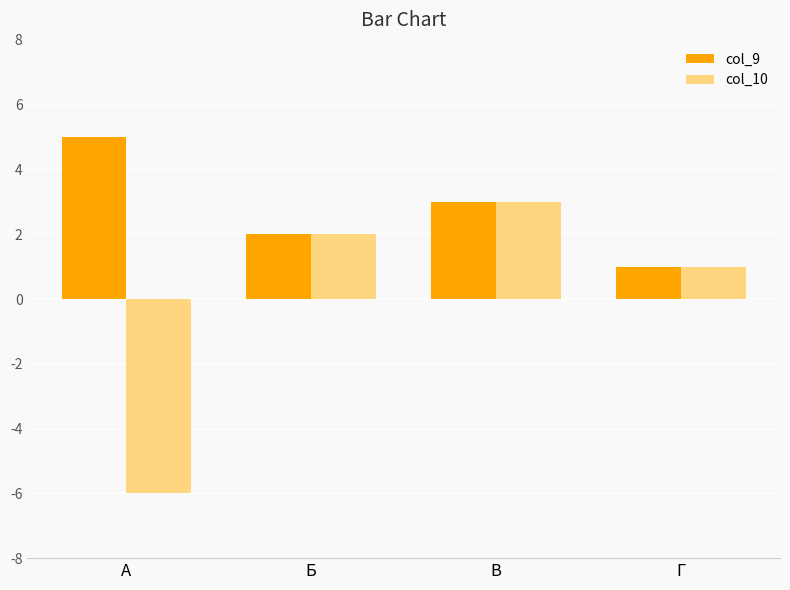

Which series has the largest total across all categories?

col_9